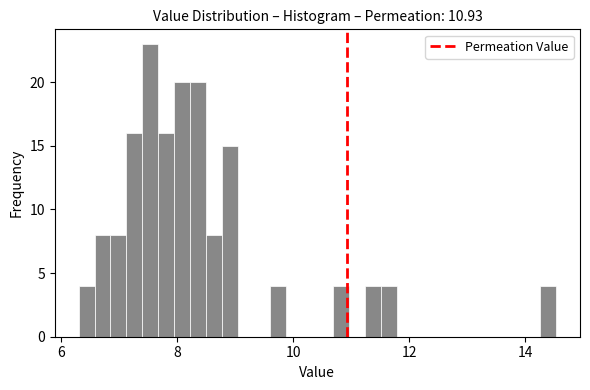

Around what value on the x-axis is the tallest bar? Give the approximate position of its centre, as read against the axis.

7.6